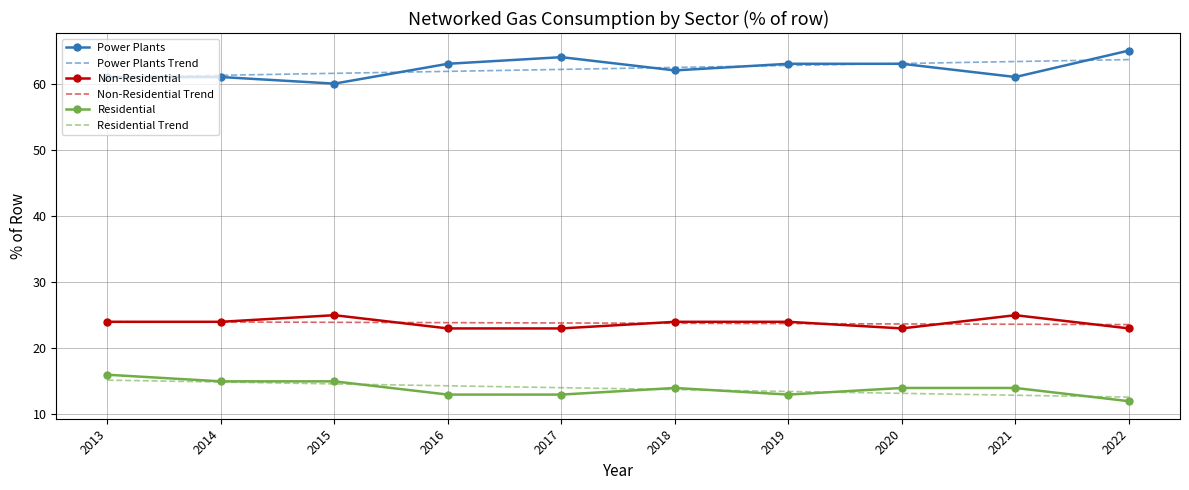

What is the minimum value shown in the chart?

12.0